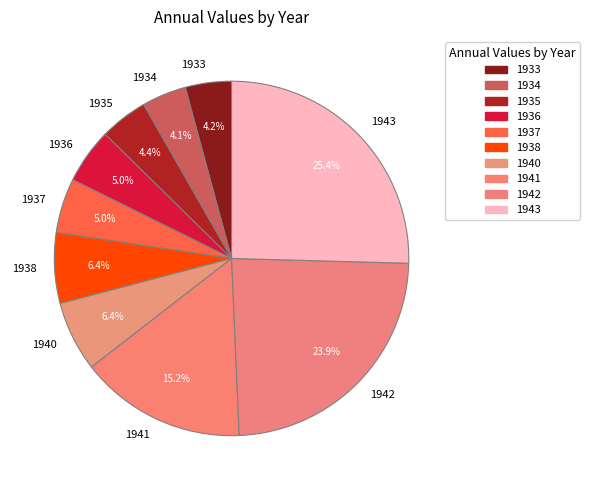

True or false: 1933 accounts for 19% of the total.

False